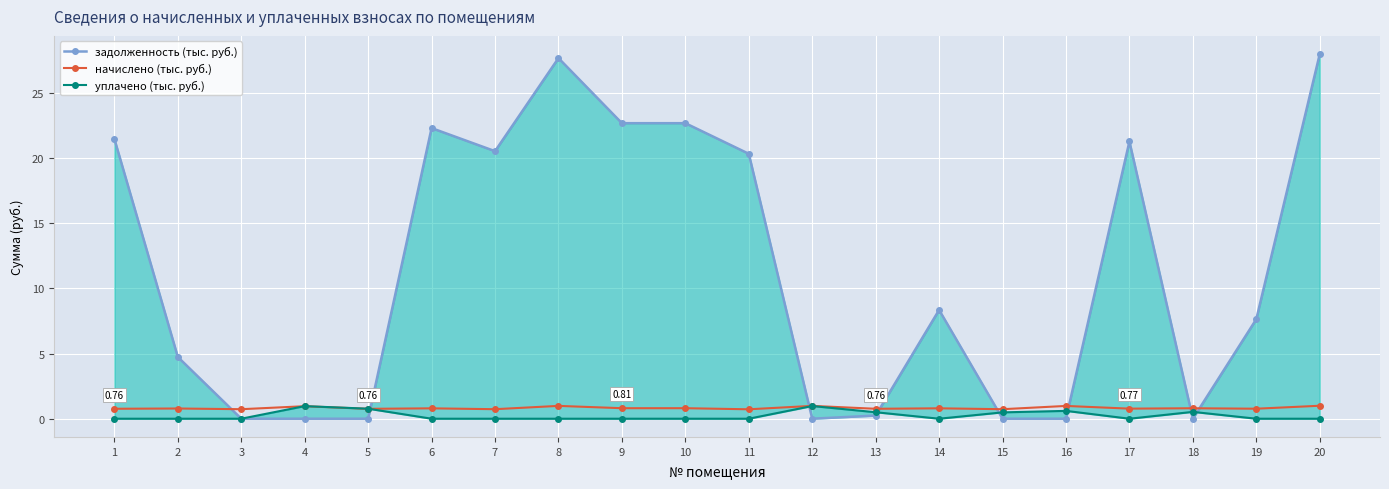

What is the difference between the highest and lowest values at 10?

22.7